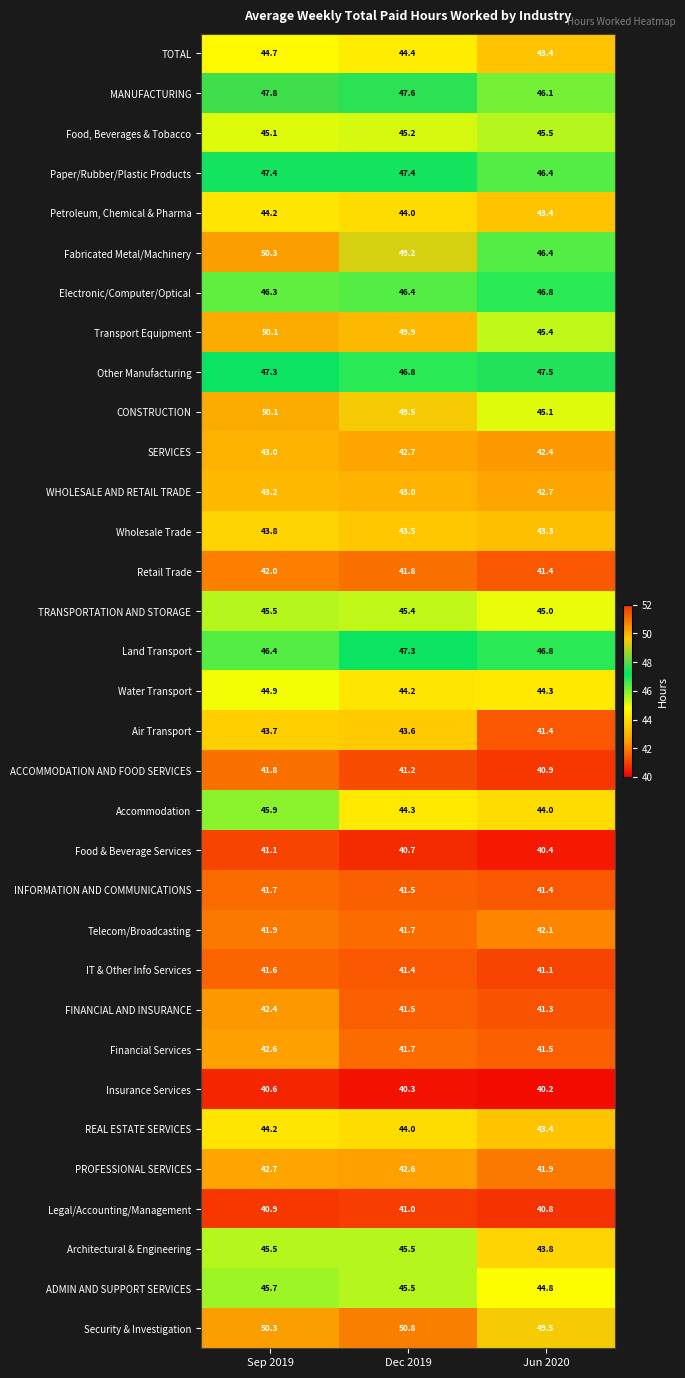

True or false: Financial Services has a value of 41.7 at Dec 2019.

True